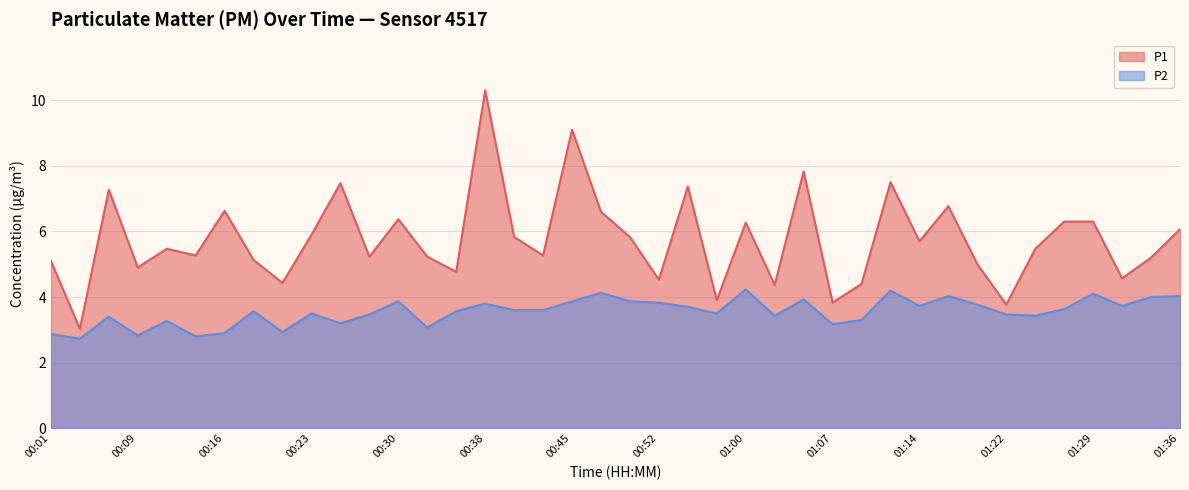

At which label is P1 closest to 6?

01:36